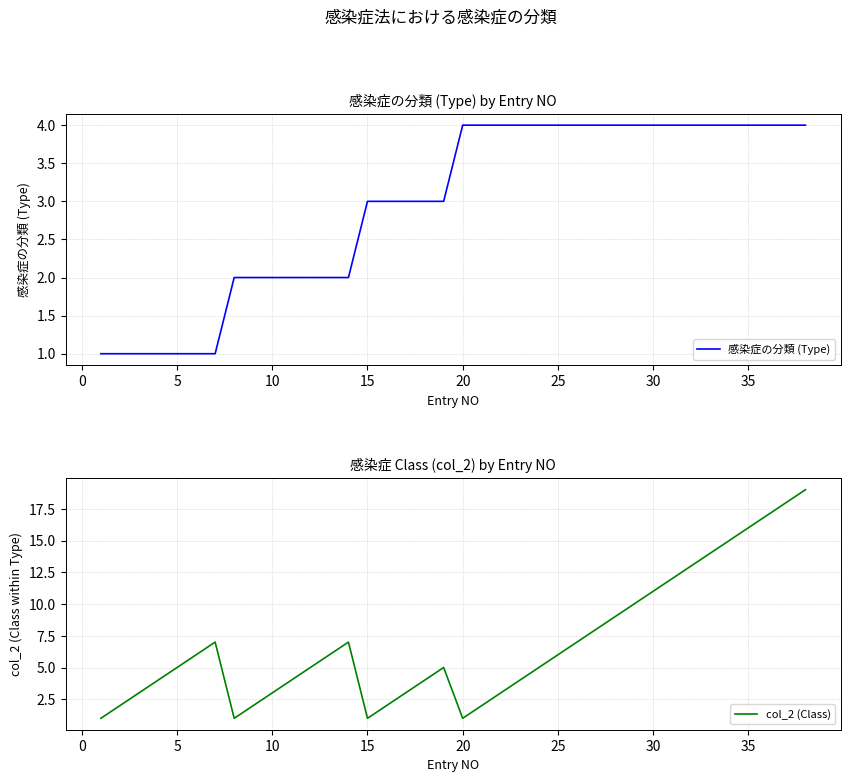

True or false: 感染症の分類 (Type) has a value of 7 at 35.

False